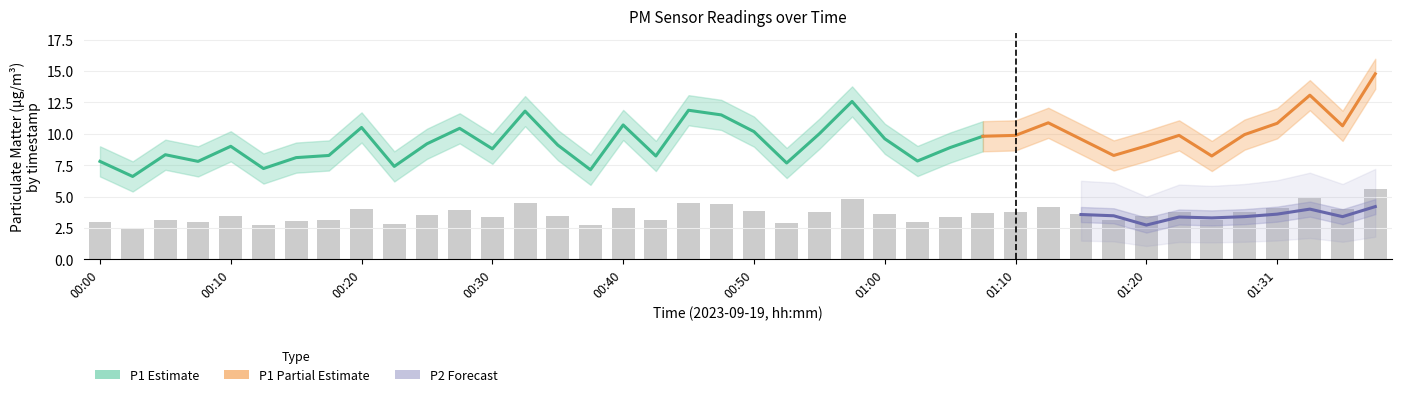

What position from the right is 00:08?

37